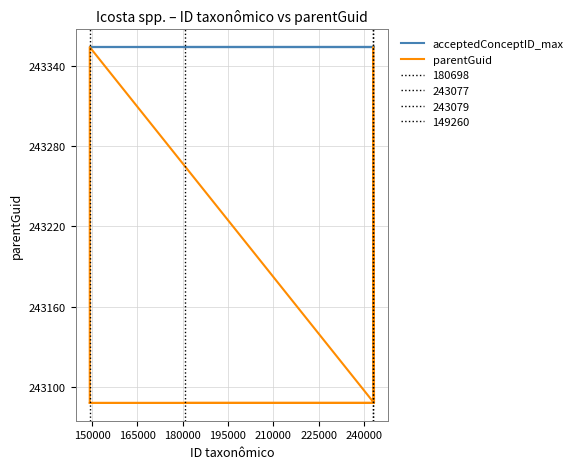

True or false: acceptedConceptID_max has more than 2 points higher than both neighbors.

False